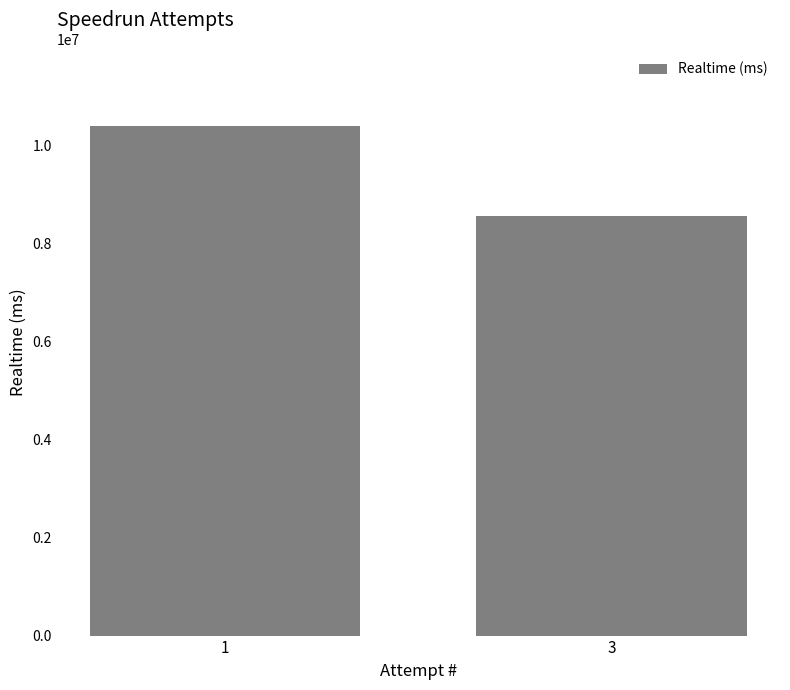

Which label corresponds to the largest value in the chart?

1